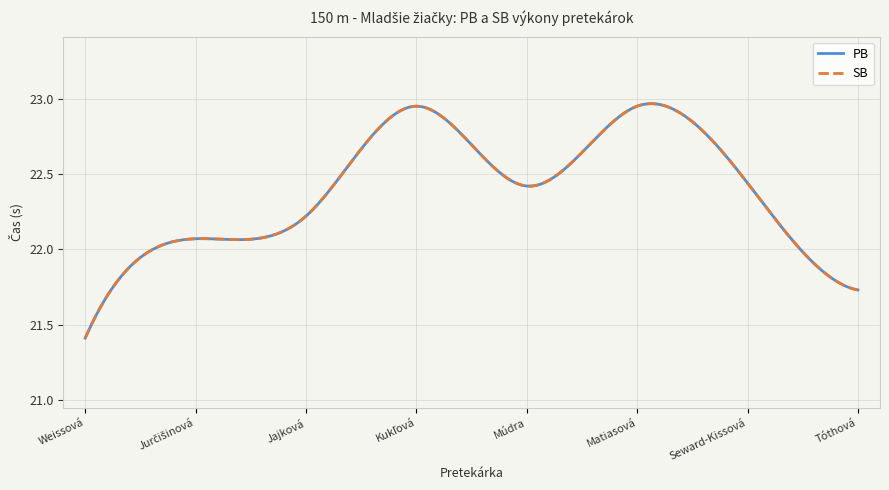

What is the label of the 5th point from the right?

Kukľová